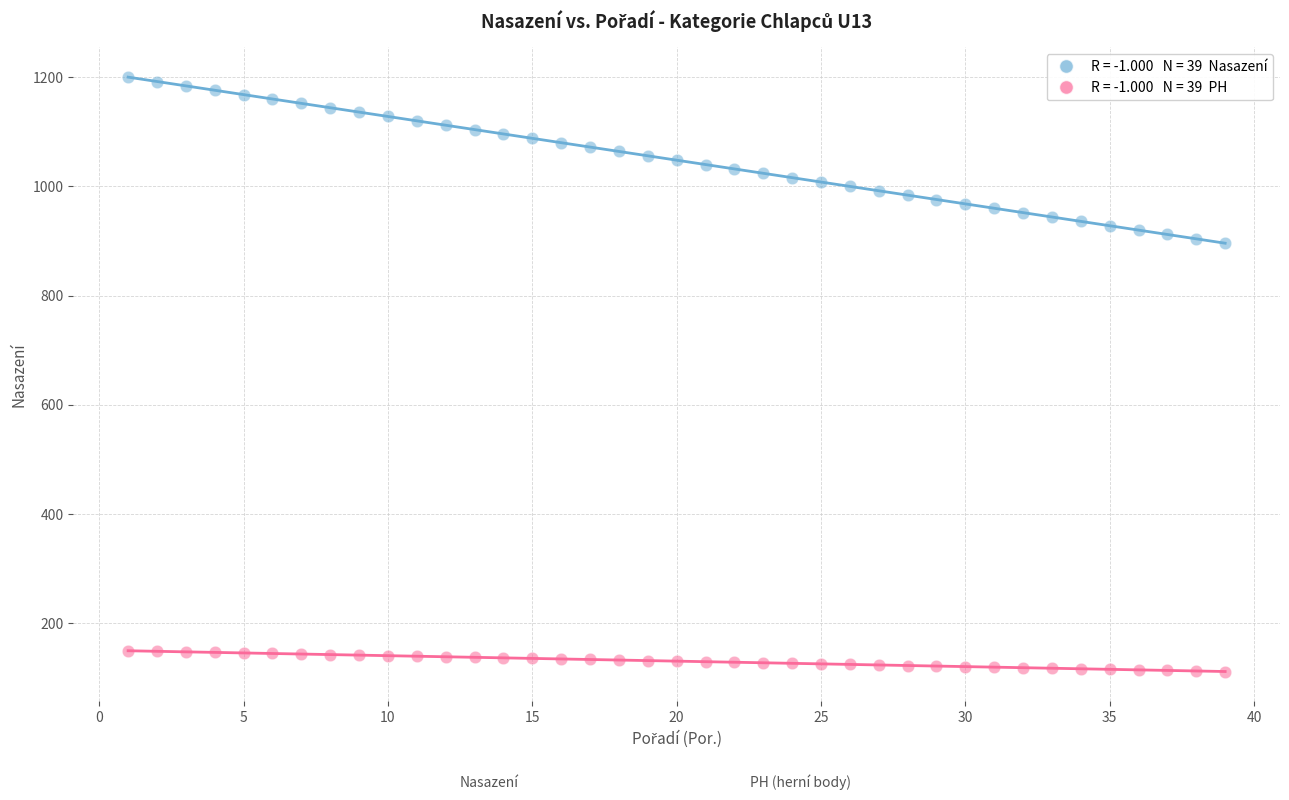

Across all data points, what is the range of X values (max minus min)?

38